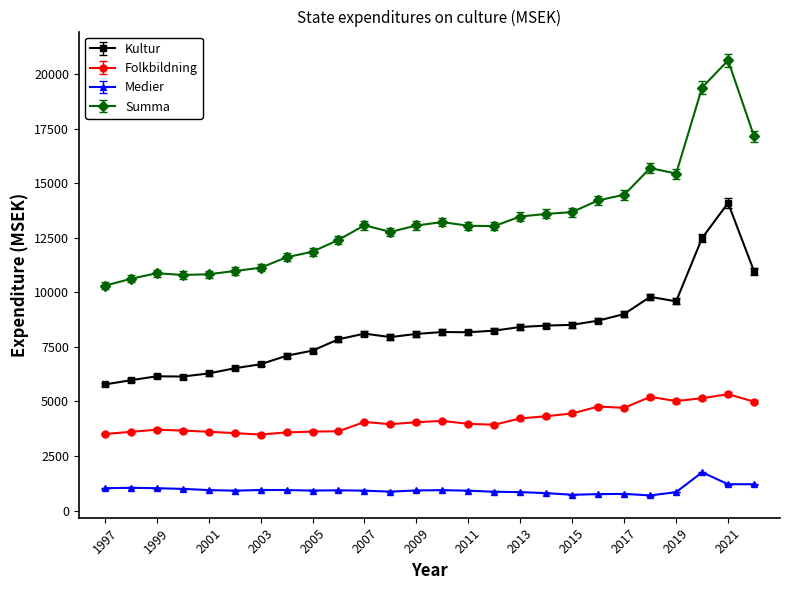

Is this an area chart (filled region under the line)?

No